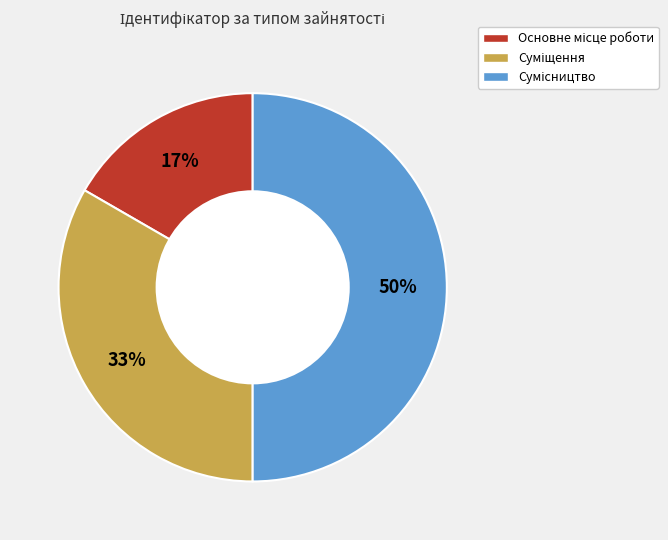

To the nearest percent, what is the difference between the largest and smallest slice percentages?

33%